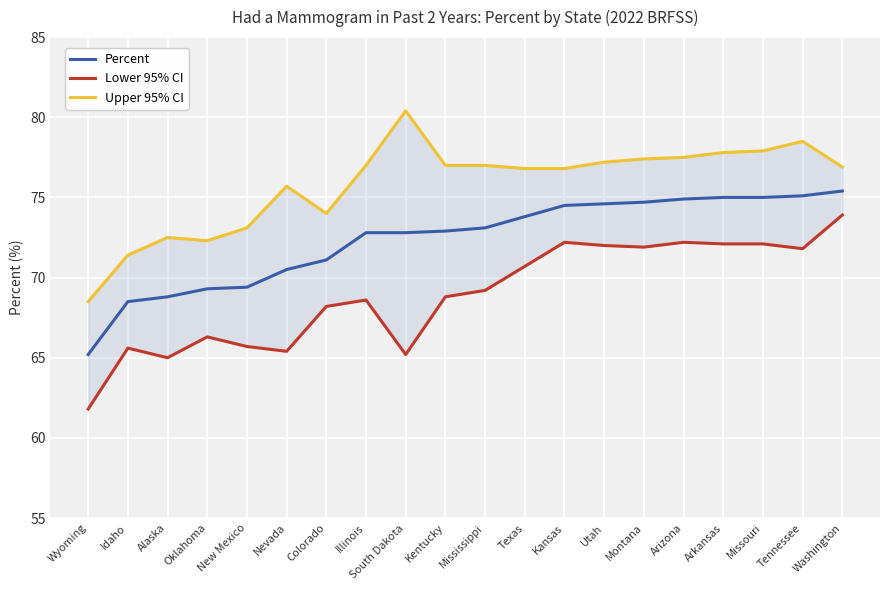

What is the label of the 13th point from the right?

Illinois